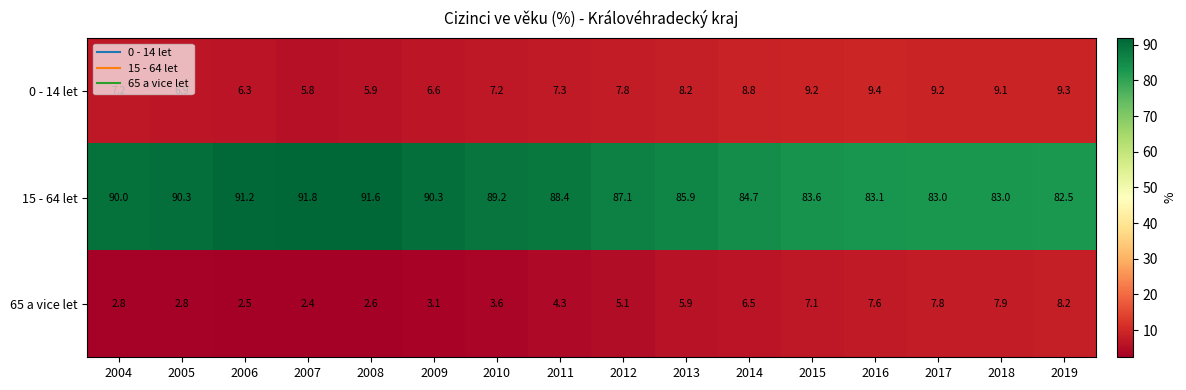

What is the average value of the 15 - 64 let series?

87.2